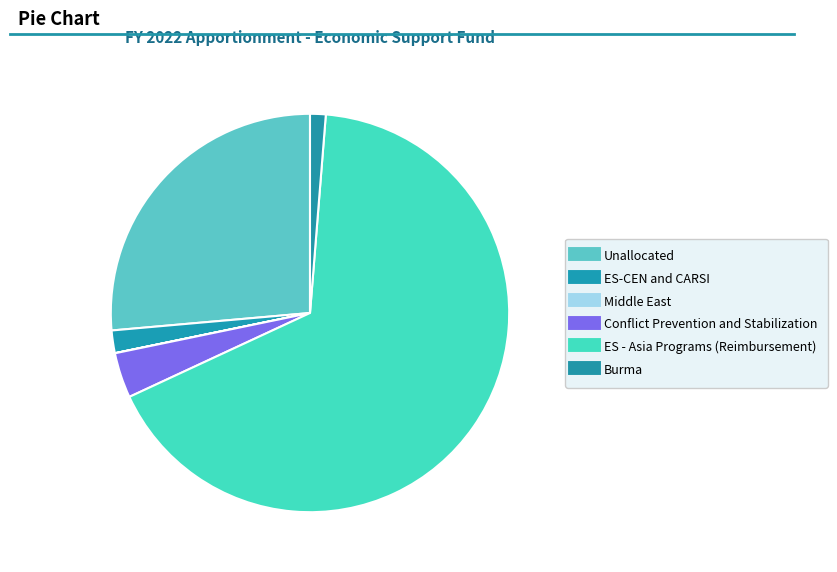

To the nearest percent, what is the combined percentage of Unallocated and Middle East?

26%